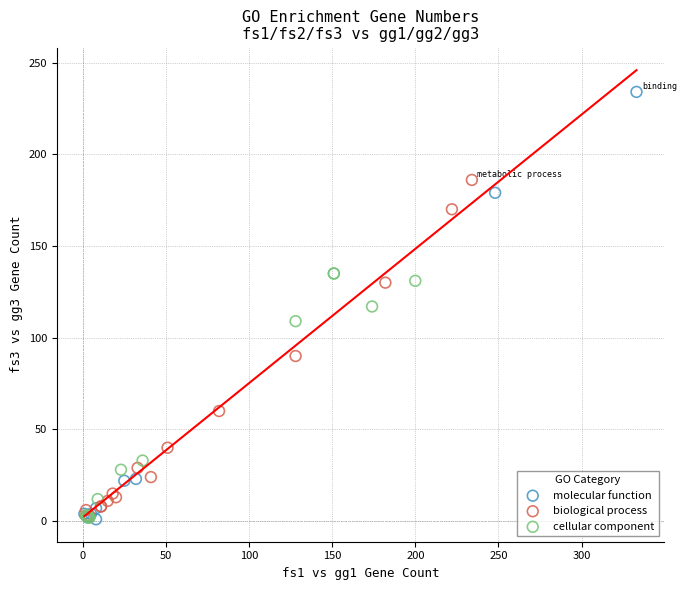

Which series reaches the maximum Y coordinate?

molecular function